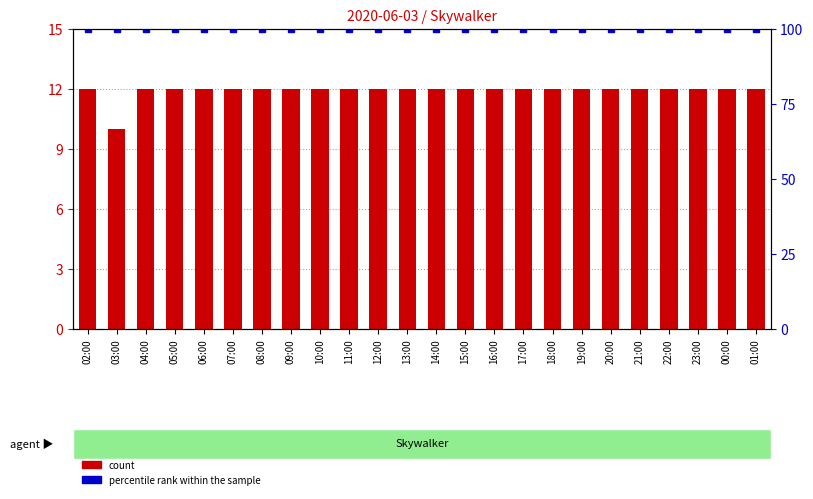

Is the value of count at 02:00 greater than the value of percentile rank within the sample at 07:00?

No